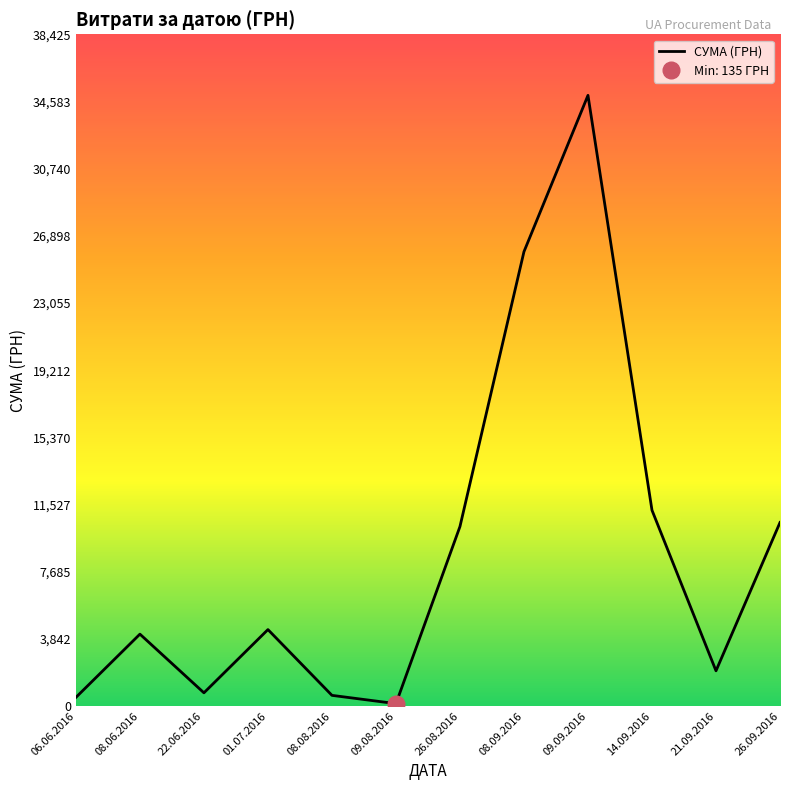

How many points are lower than both their immediate neighbors (excluding endpoints)?

3